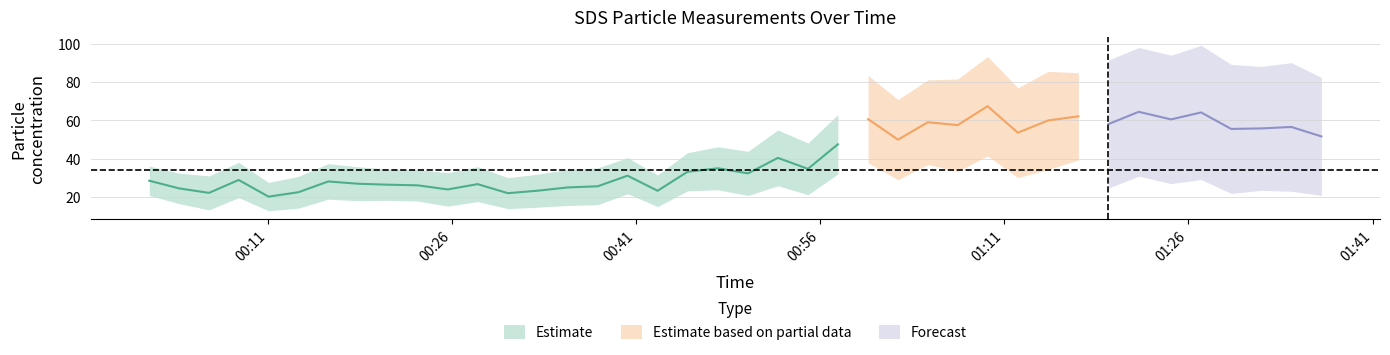

What is the value of the SDS_P1 point at the 27th from the left?

59.0